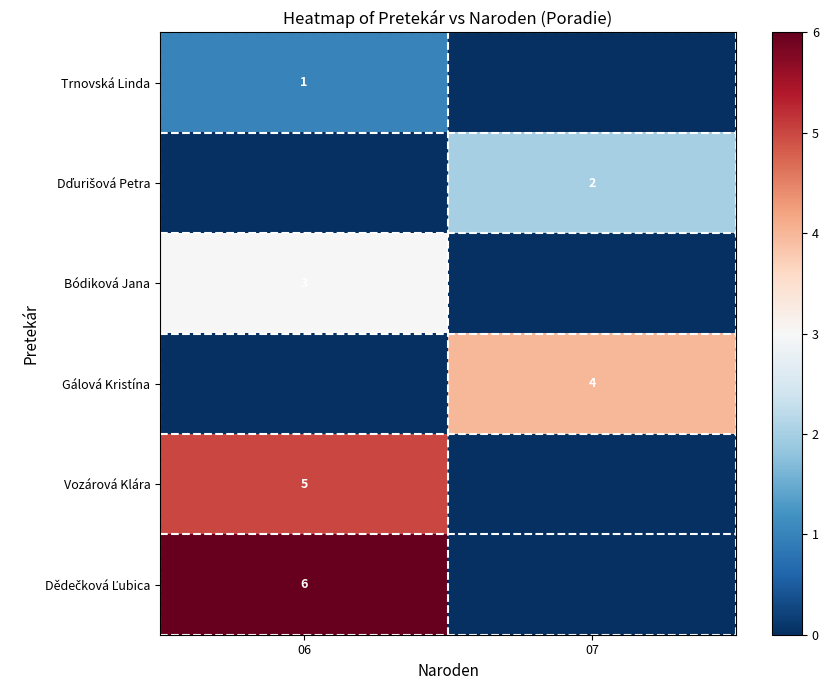

How many row_5 values are between 0 and 6?

2